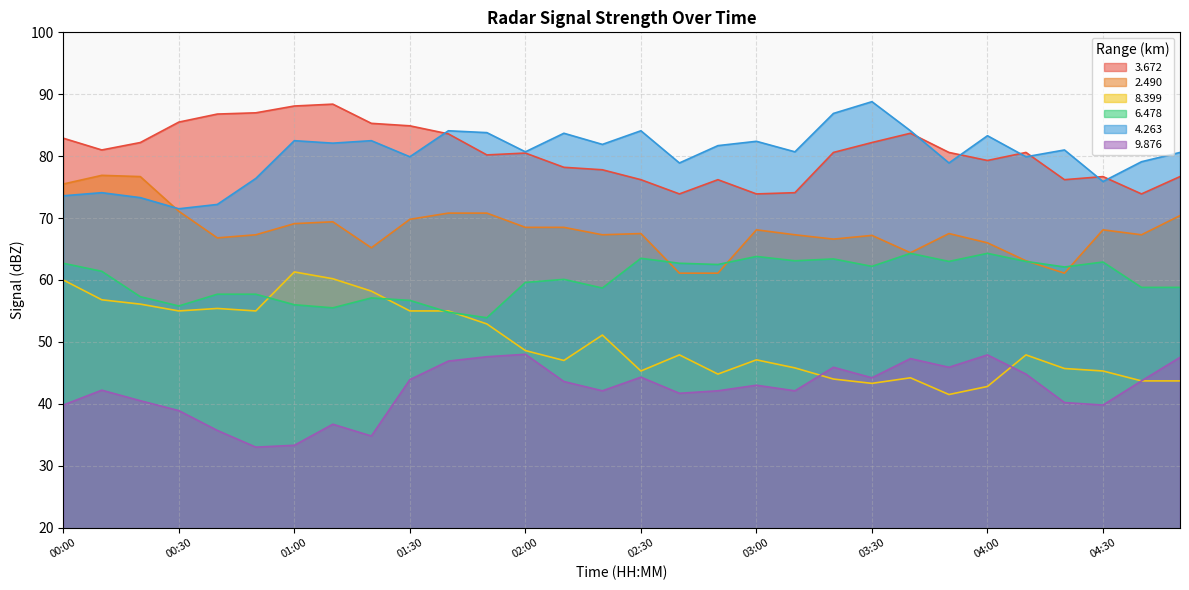

At which category does the chart reach its peak across all series?

03:30